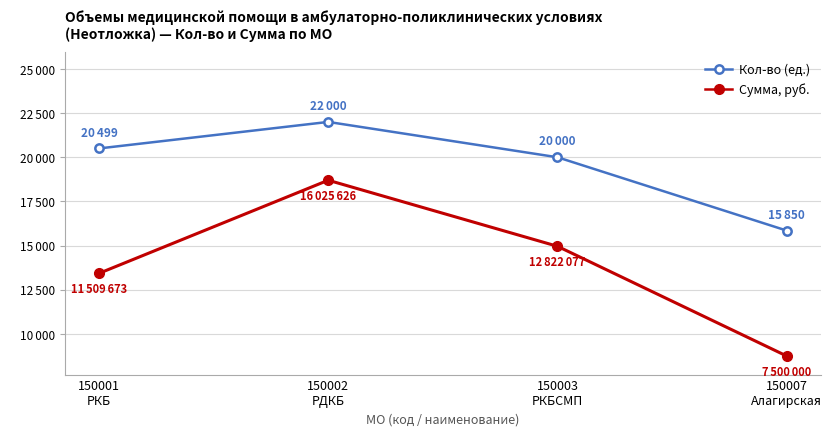

Does the chart have visible grid lines?

Yes